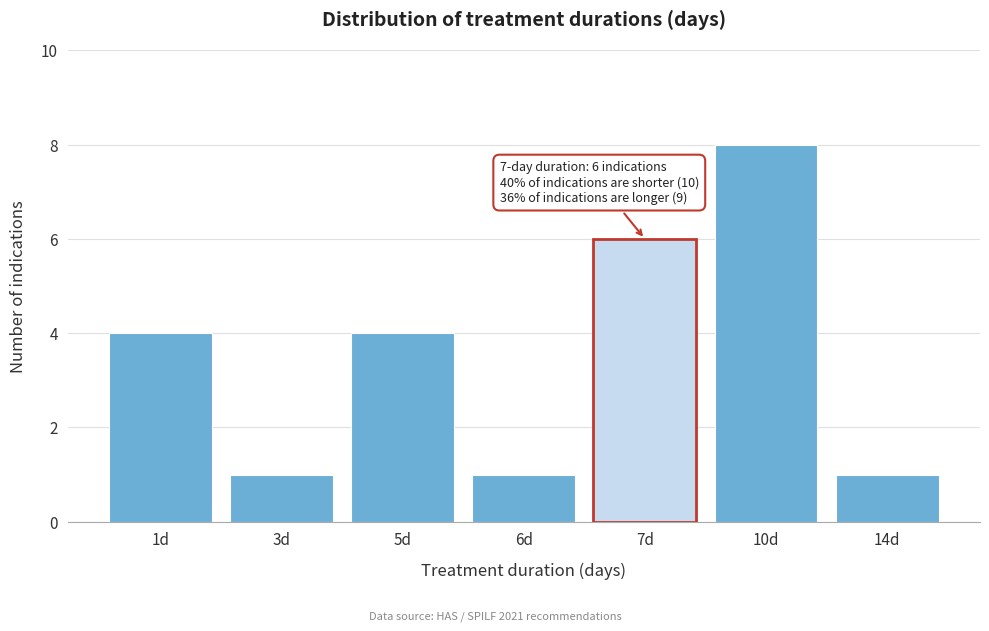

Reading left to right, extract all data points from this chart.

4	1	4	1	6	8	1